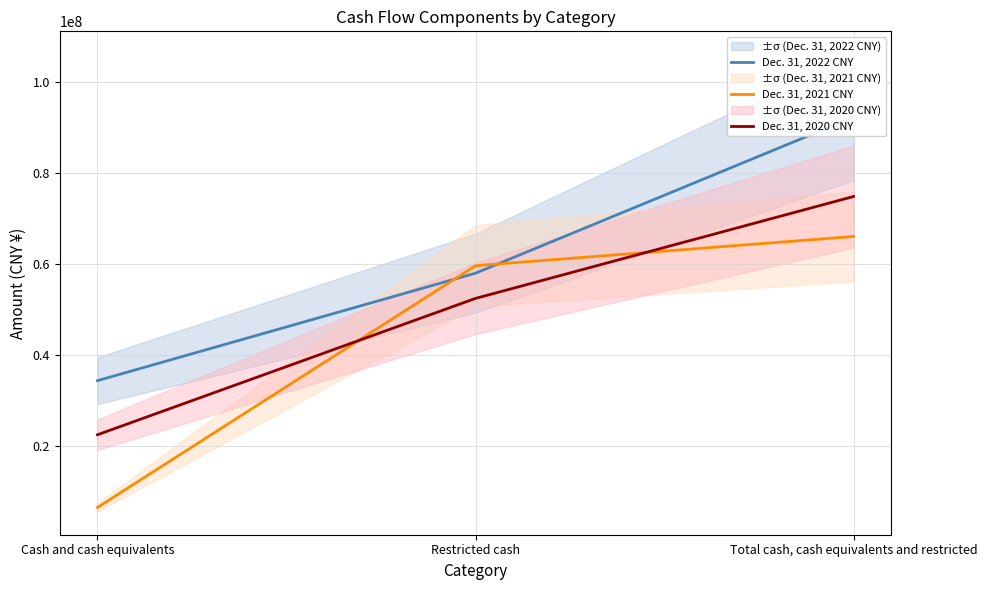

Reading left to right, extract all data points from this chart.

Dec. 31, 2022 CNY: 34326192	57974225	92300417
Dec. 31, 2021 CNY: 6426715	59617256	66043971
Dec. 31, 2020 CNY: 22421189	52422447	74843636